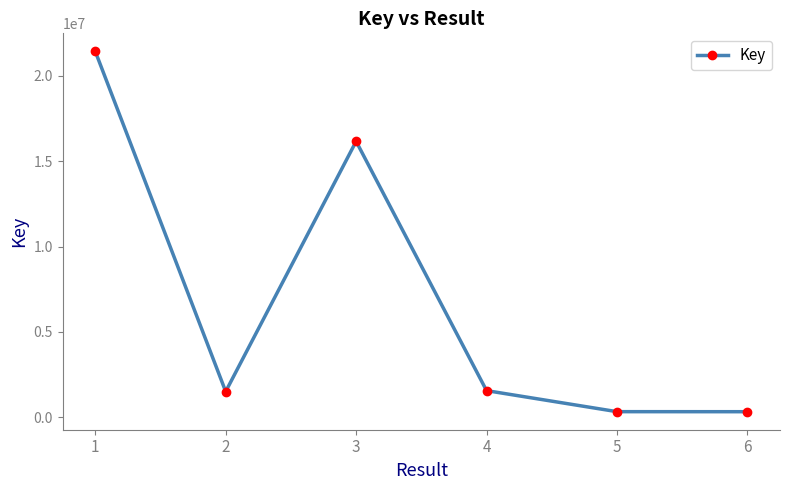

Is it true that the value at 3 is 16165042?

True